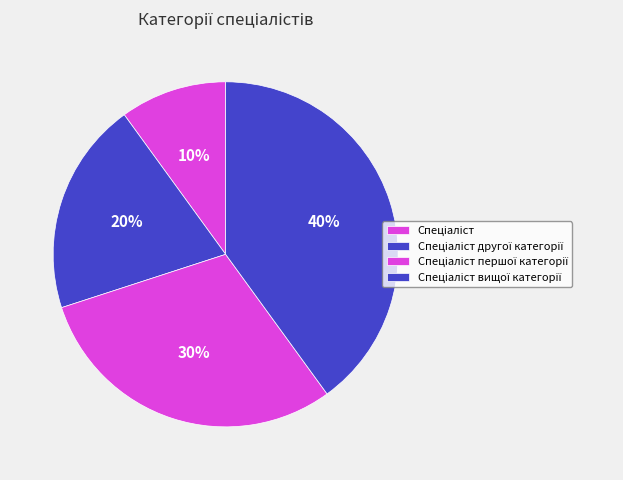

Which slice is the largest?

Спеціаліст вищої категорії